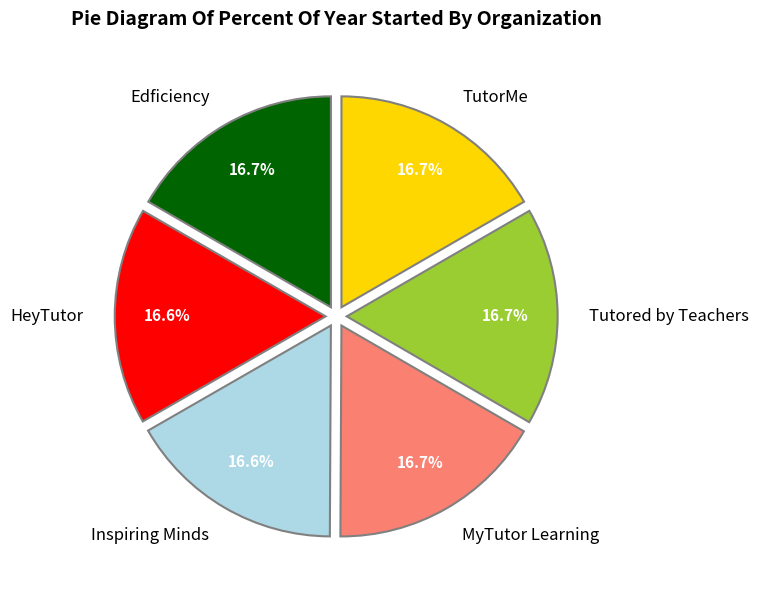

What percentage is NOT represented by TutorMe?

83.3%